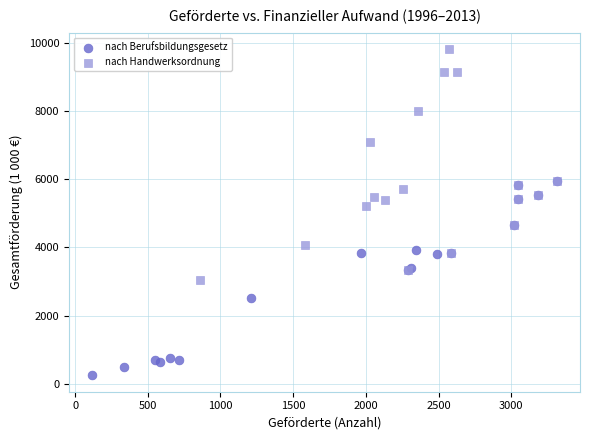

Which series contains the highest Y value?

nach Handwerksordnung